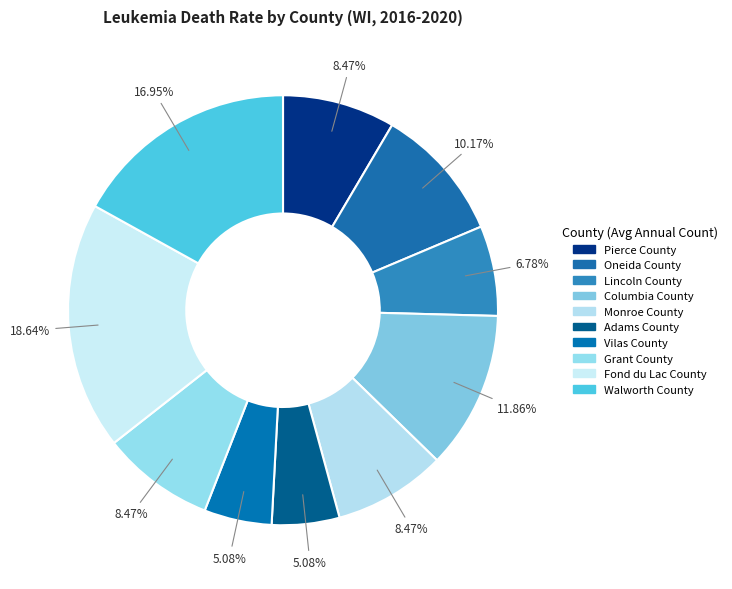

What percentage is the Walworth County slice, to the nearest percent?

17%